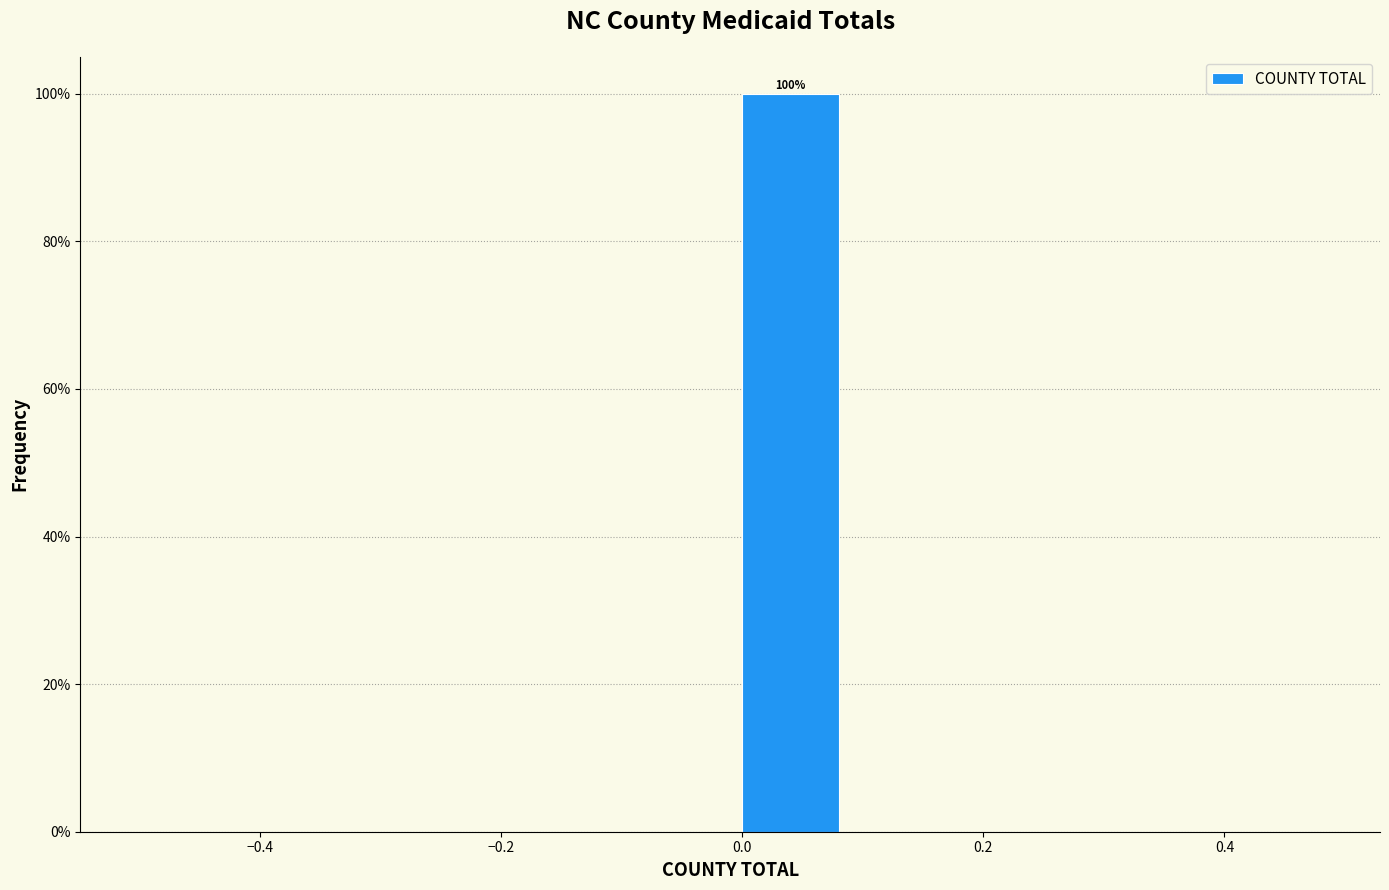

Which range on the x-axis has the tallest bar?

0.0 to 0.1